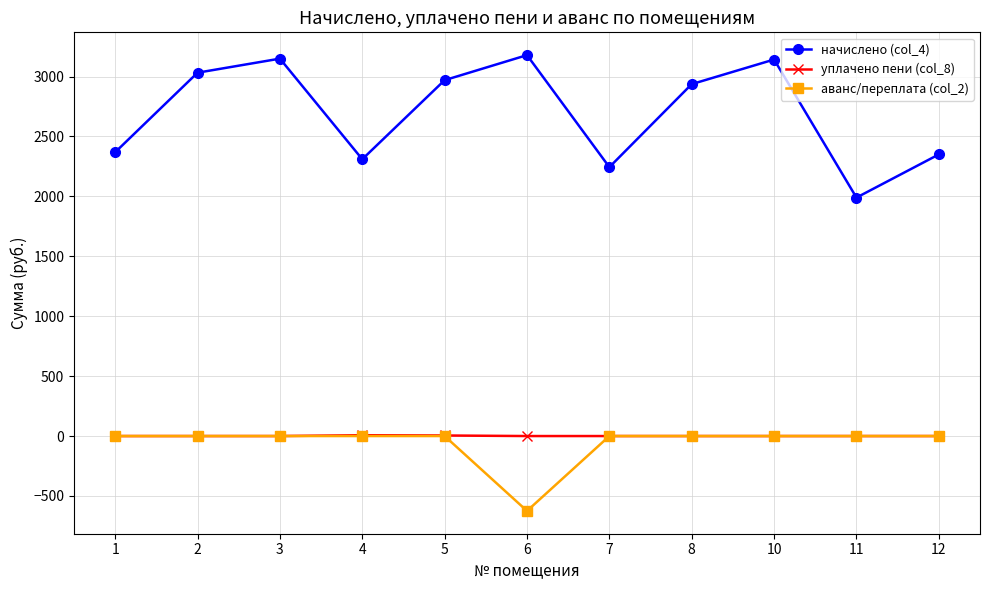

What is the minimum value for аванс/переплата (col_2)?

-624.8